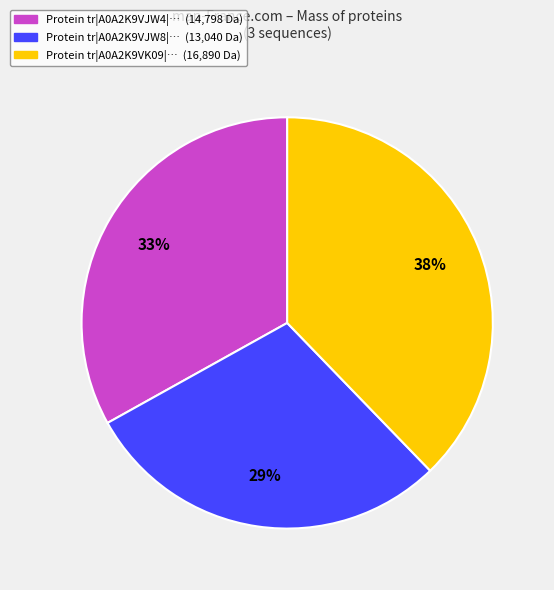

To the nearest percent, what is the average slice percentage?

33%